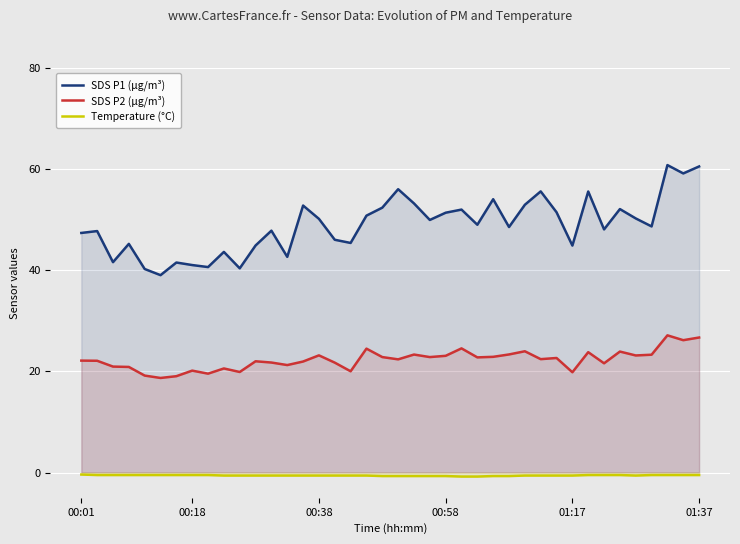

In SDS P1 (µg/m³), how many points are higher than both neighbors (excluding endpoints)?

13